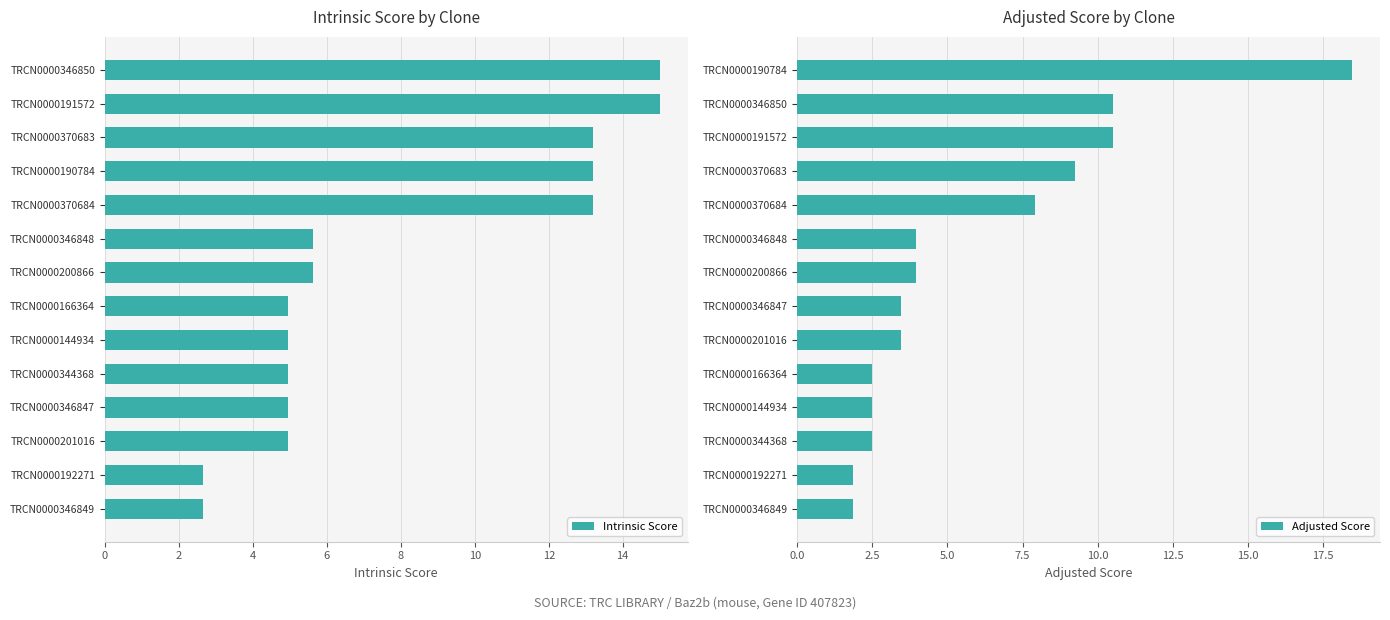

What is the maximum value for Intrinsic Score?

15.0